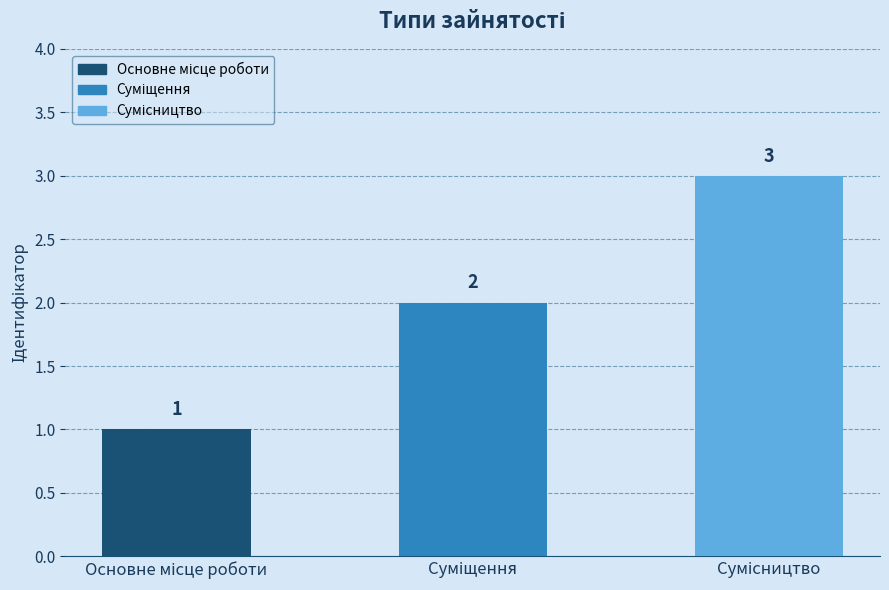

What is the maximum value shown in the chart?

3